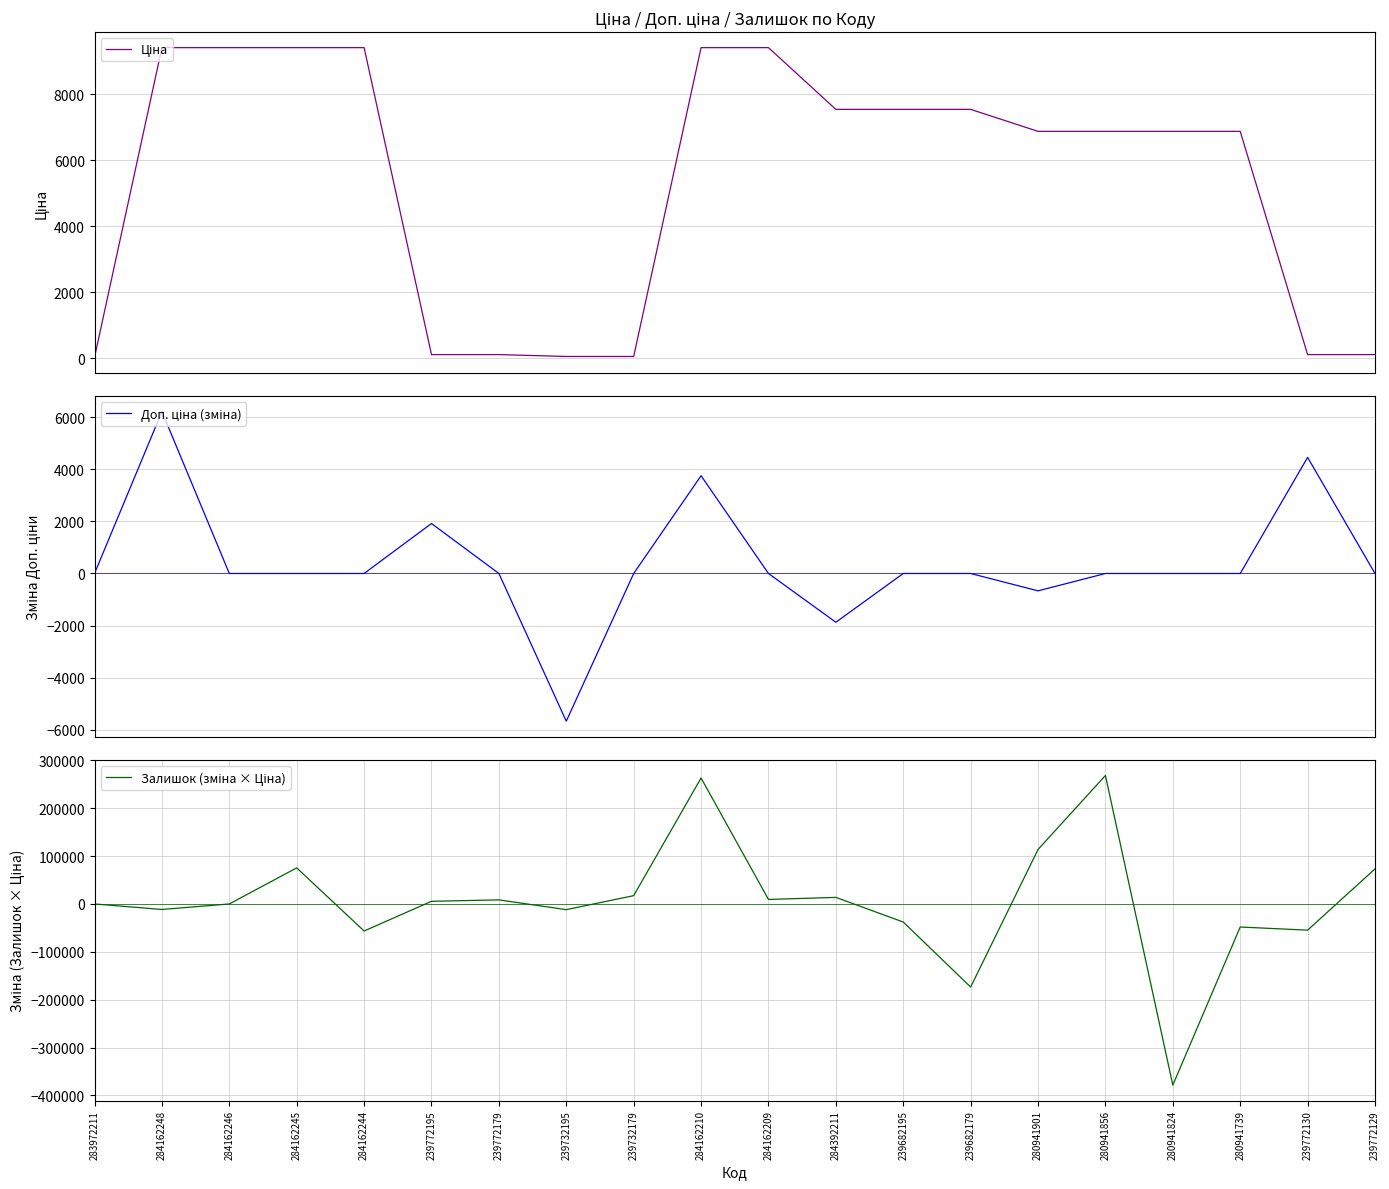

Rank the series by their average value, from lowest to highest.

Доп. ціна (зміна), Залишок (зміна × Ціна), Ціна